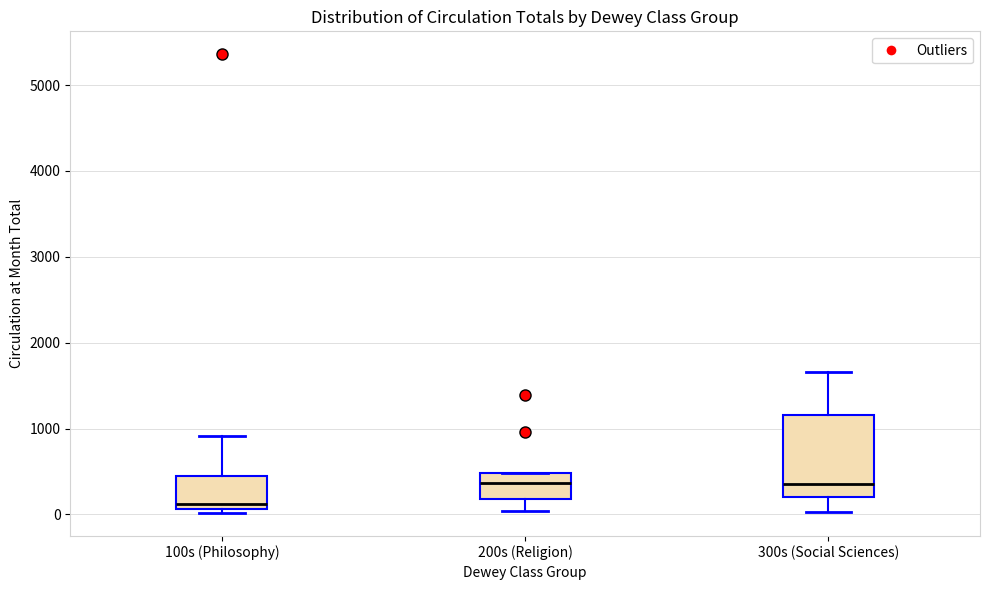

Reading left to right, transcribe this box plot: for each box, give where its median line is, the range the box spans, and where its two whiskers end, as read against the y-axis. The values are not printed on the chart, so give them approximately, as read against the axis.

100s (Philosophy): median 100 (just above the box's lower edge), box 100 to 500, whiskers 0 to 900
200s (Religion): median 400, box 200 to 500, whiskers 0 to 500
300s (Social Sciences): median 400, box 200 to 1200, whiskers 0 to 1700